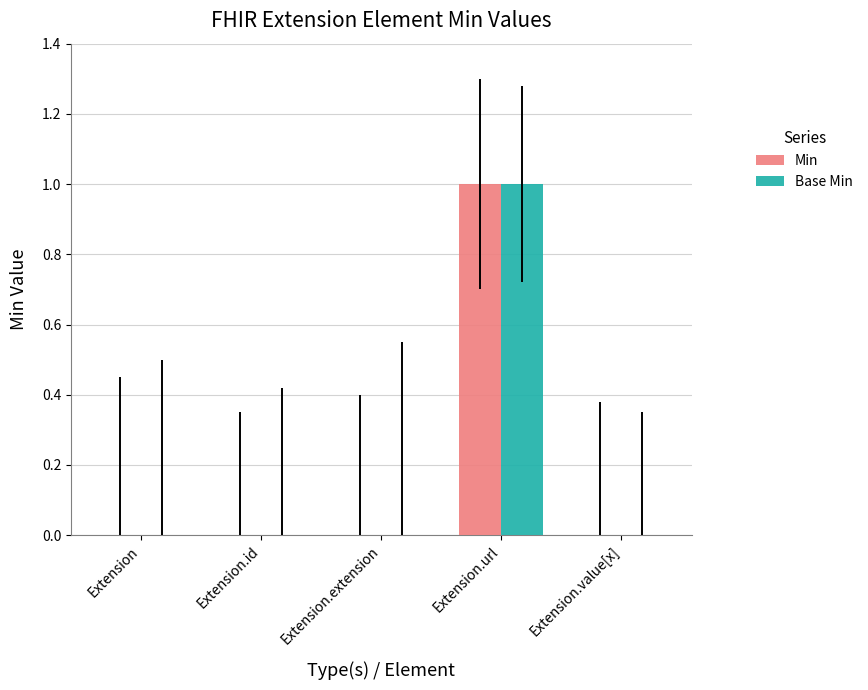

The value of Base Min at Extension is 0. True or false?

True